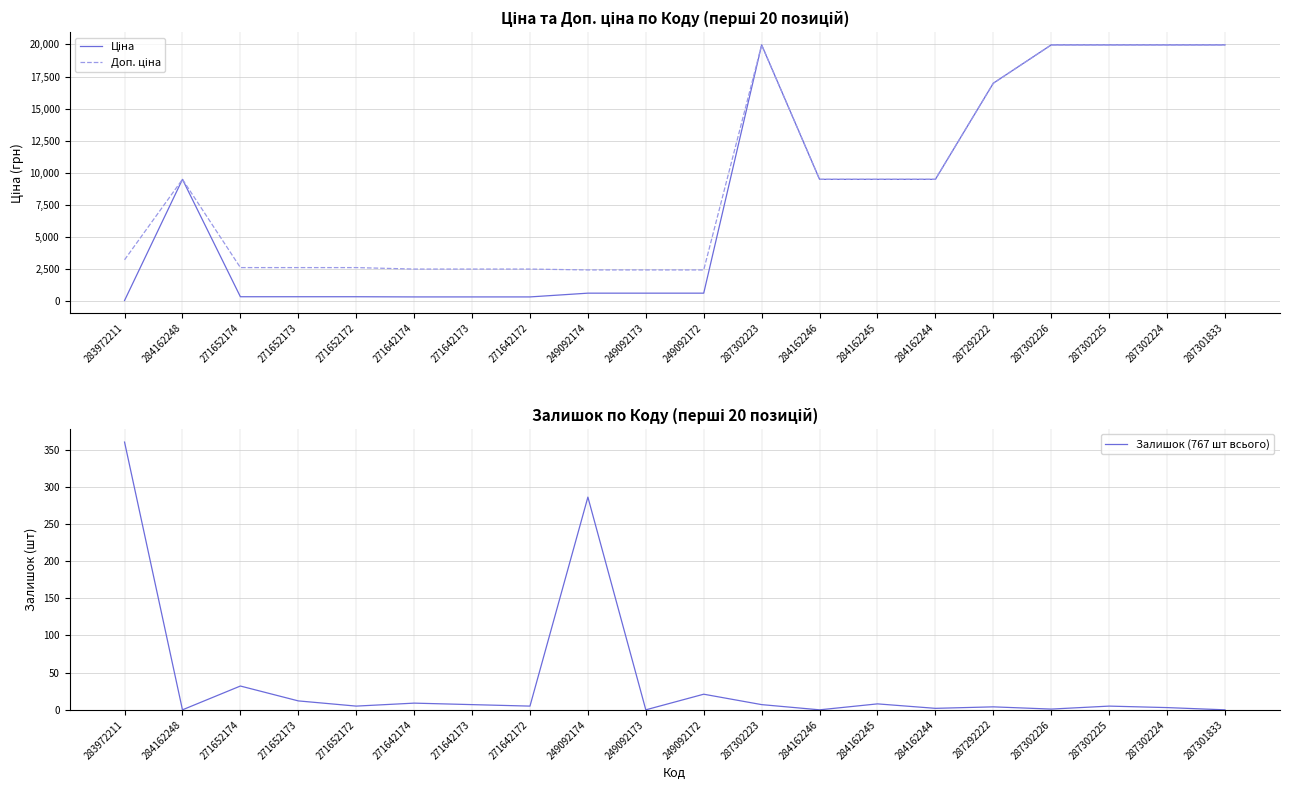

Is this an area chart (filled region under the line)?

No